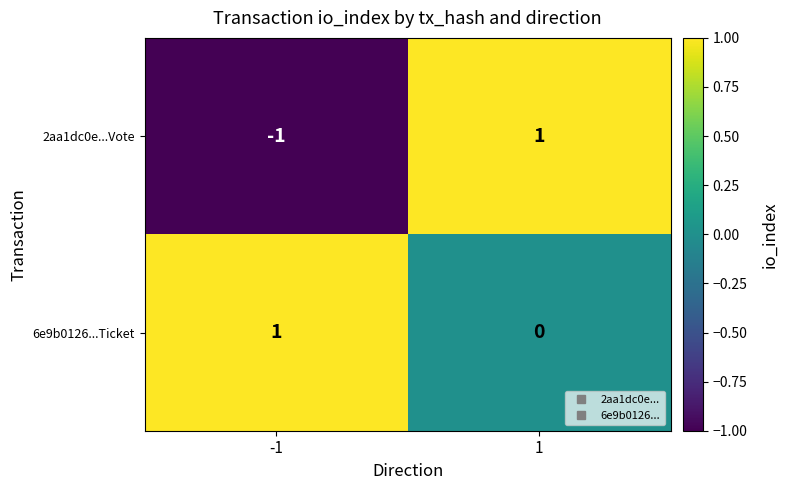

Is the value of 2aa1dc0e...Vote at -1 greater than the value of 6e9b0126...Ticket at 1?

No